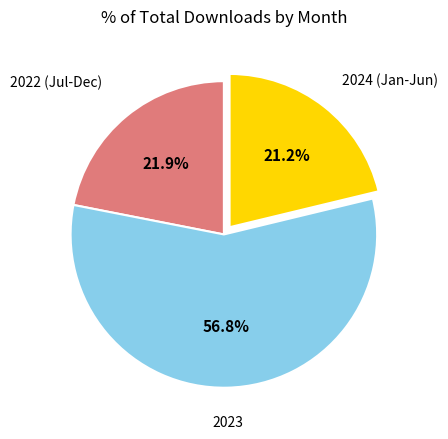

Does any single category account for the majority?

Yes